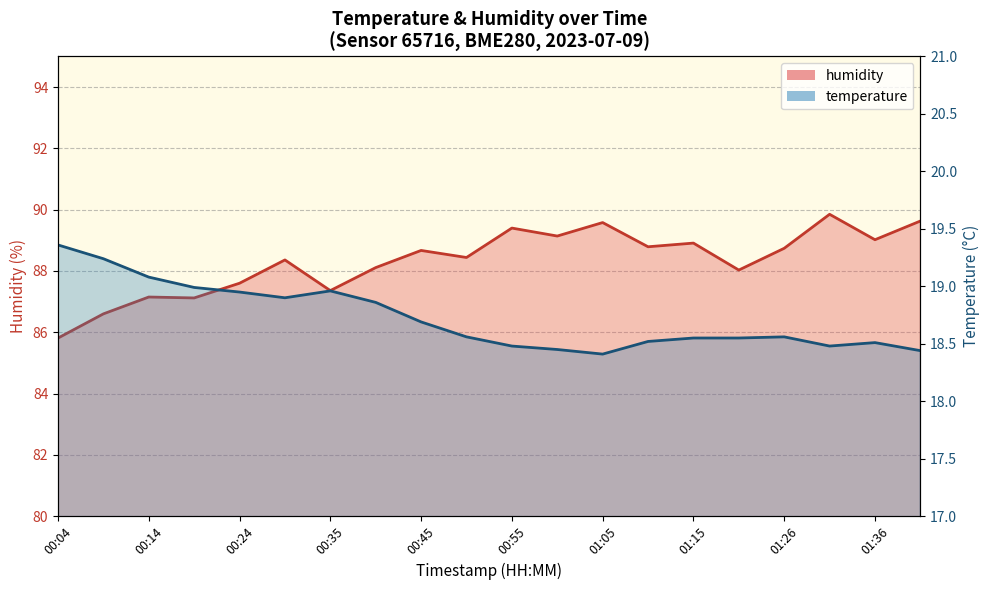

Between 00:09 and 01:15, which is larger?

00:09